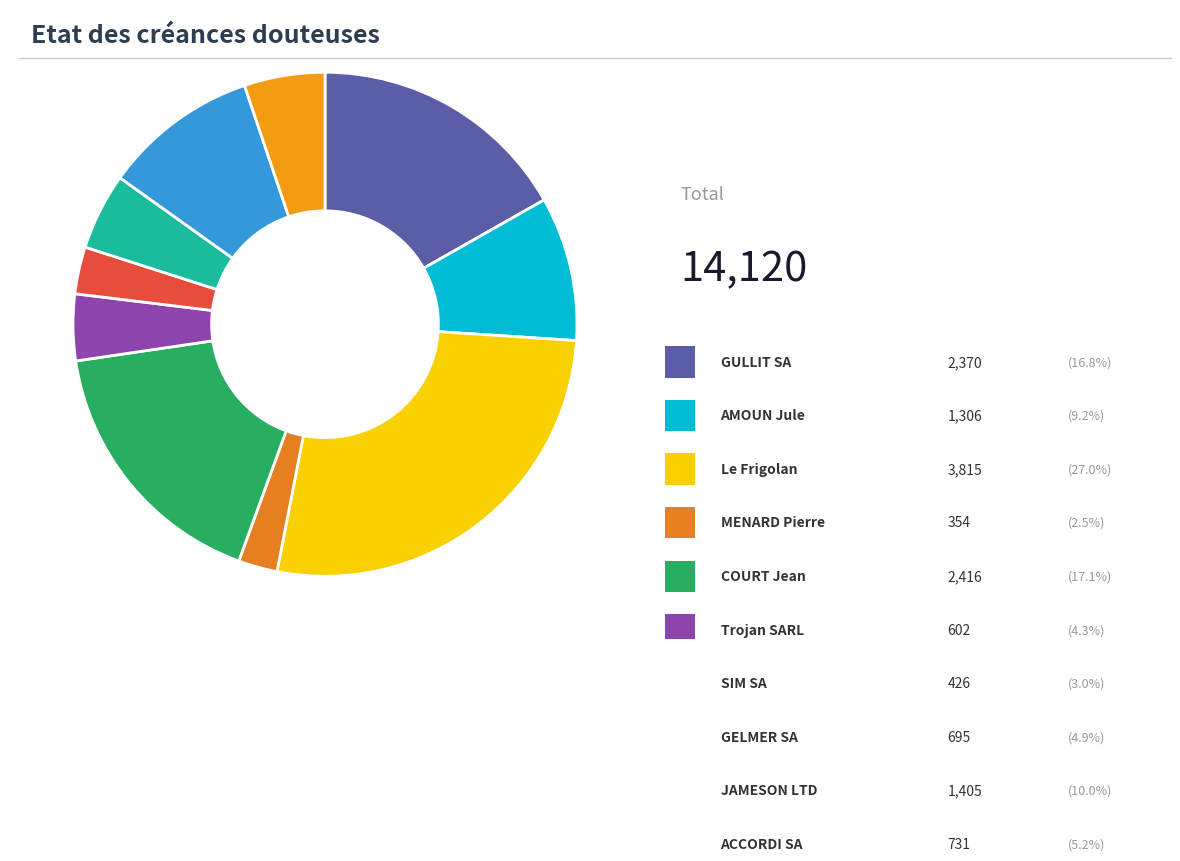

Rank the categories by value from lowest to highest.

MENARD Pierre, SIM SA, Trojan SARL, GELMER SA, ACCORDI SA, AMOUN Jule, JAMESON LTD, GULLIT SA, COURT Jean, Le Frigolan